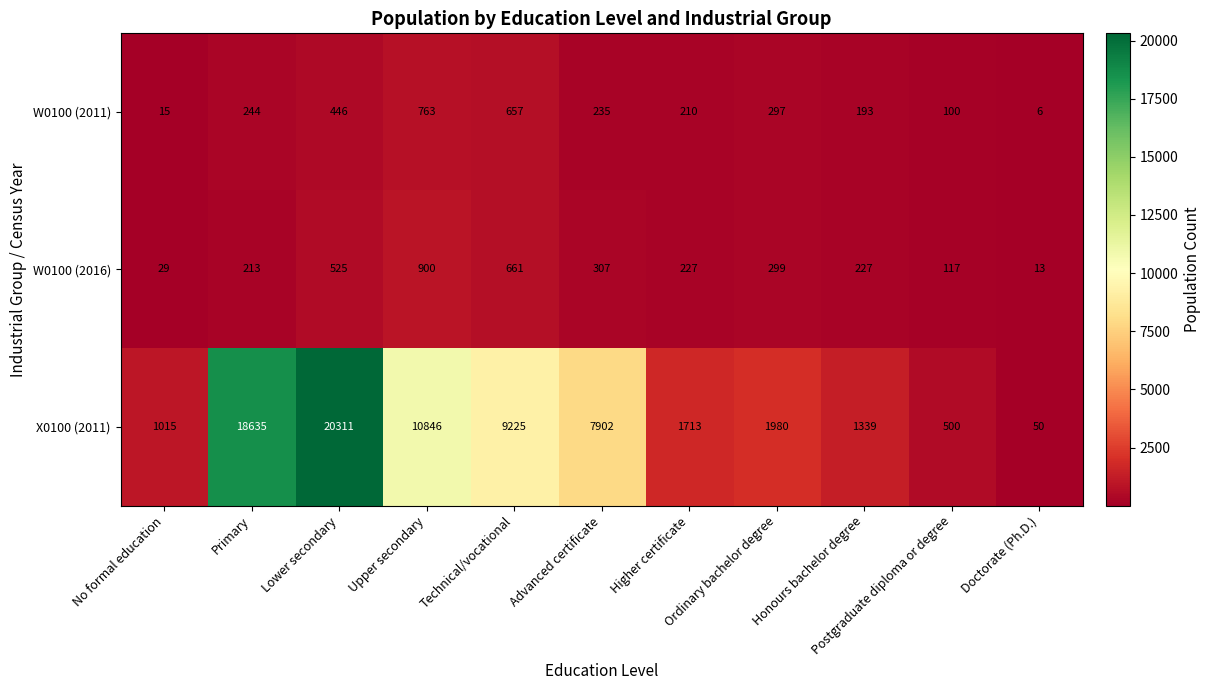

What is the sum of all W0100 (2016) values?

3518